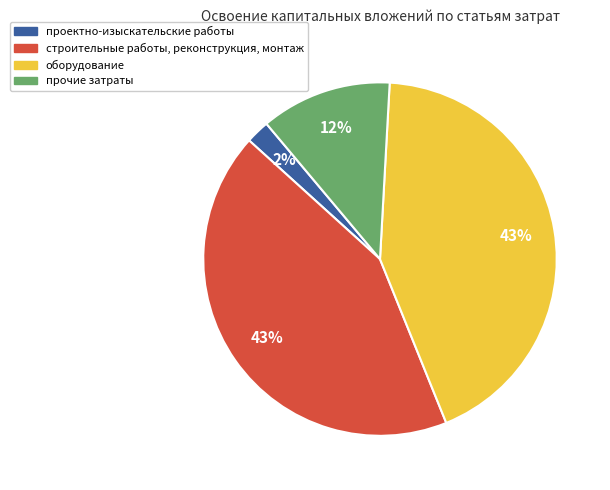

To the nearest percent, what is the average slice percentage?

25%